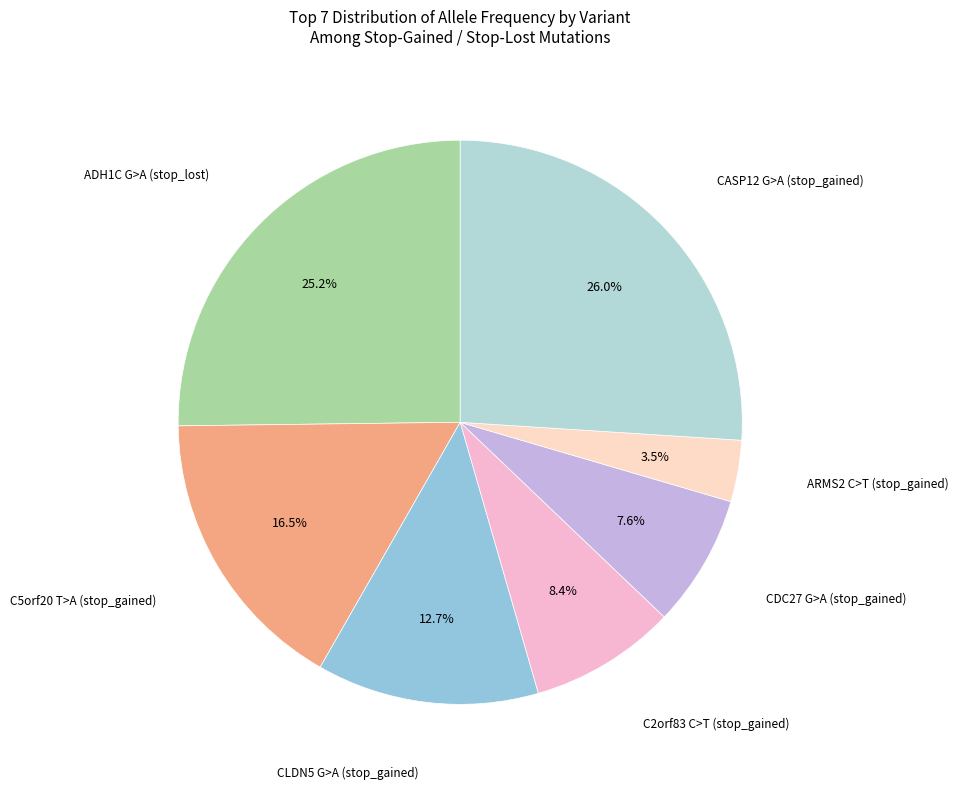

How many segments does this pie chart have?

7